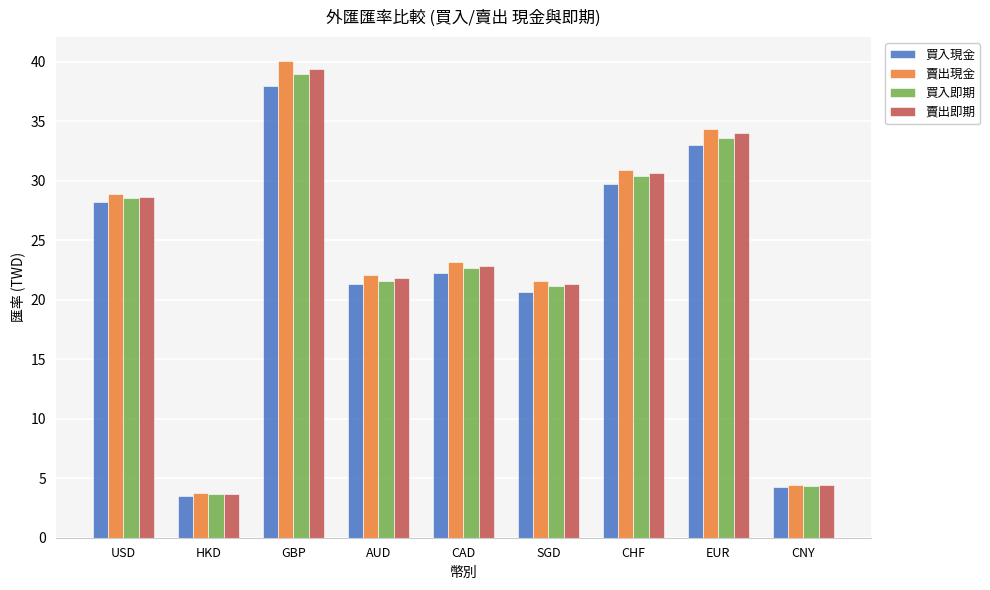

What is the difference between the second highest and minimum values in the 賣出現金 series?

30.6